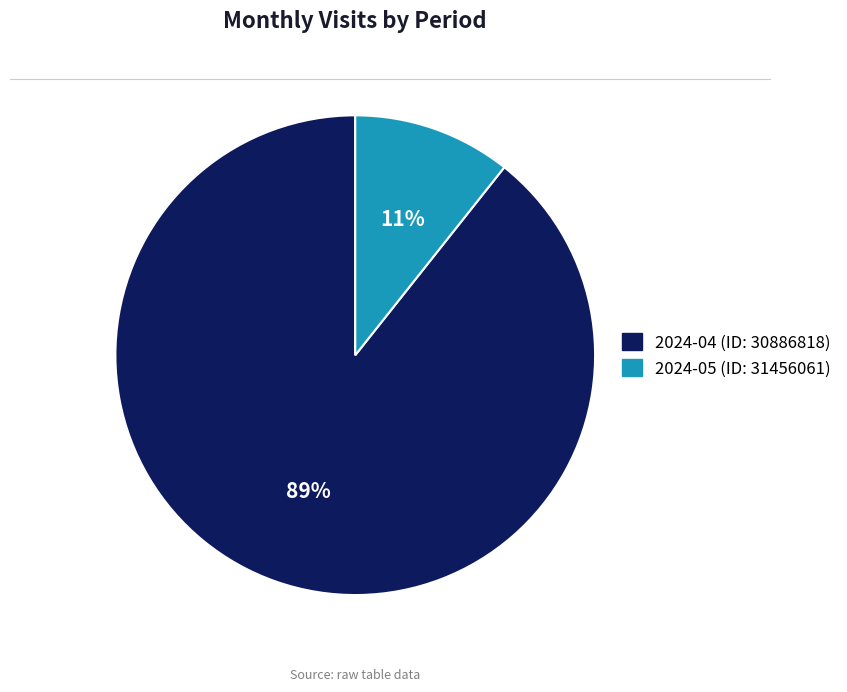

Which has a higher value, 2024-04 (ID: 30886818) or 2024-05 (ID: 31456061)?

2024-04 (ID: 30886818)